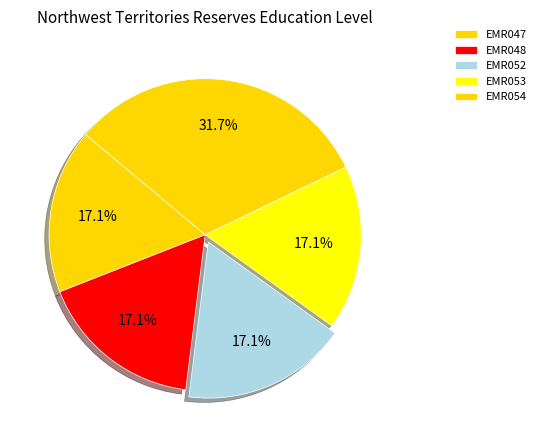

Which category has the biggest portion of the pie?

EMR054